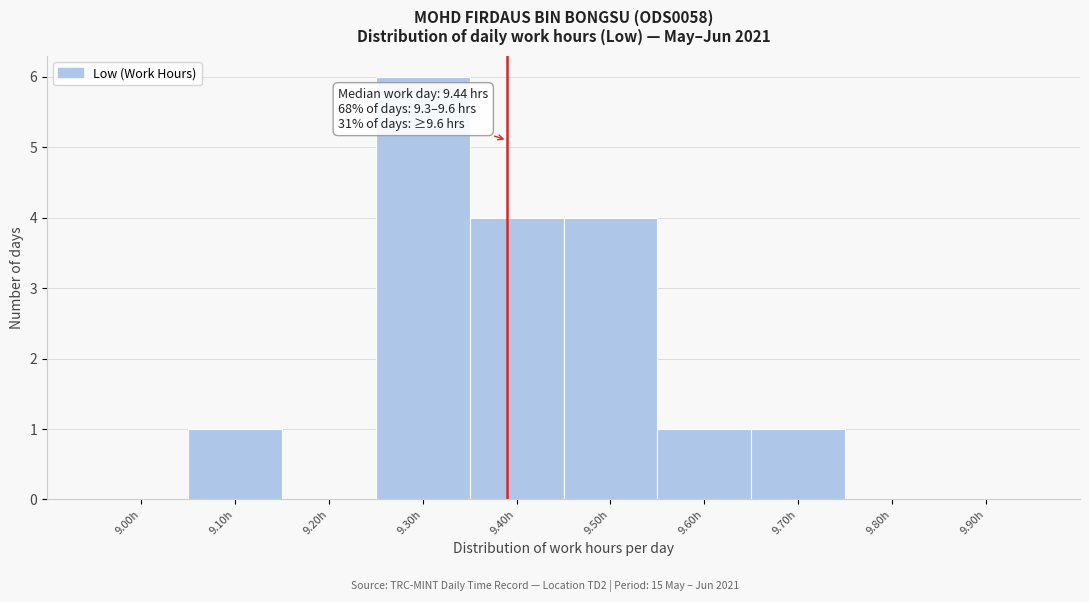

Reading left to right, list all the values displayed in this chart.

9.00h=0	9.10h=1	9.20h=0	9.30h=6	9.40h=4	9.50h=4	9.60h=1	9.70h=1	9.80h=0	9.90h=0